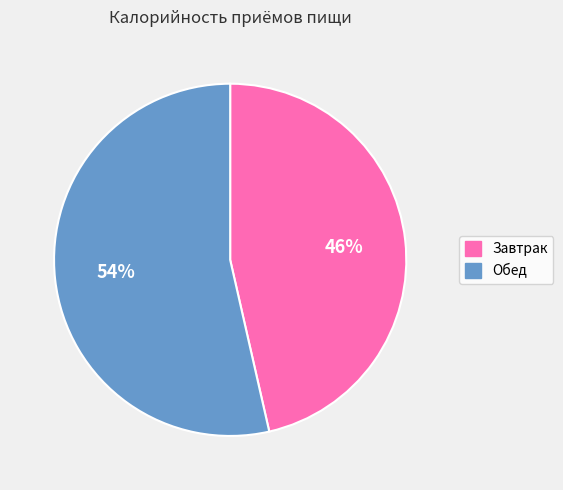

Does Завтрак represent more than half of the total?

No